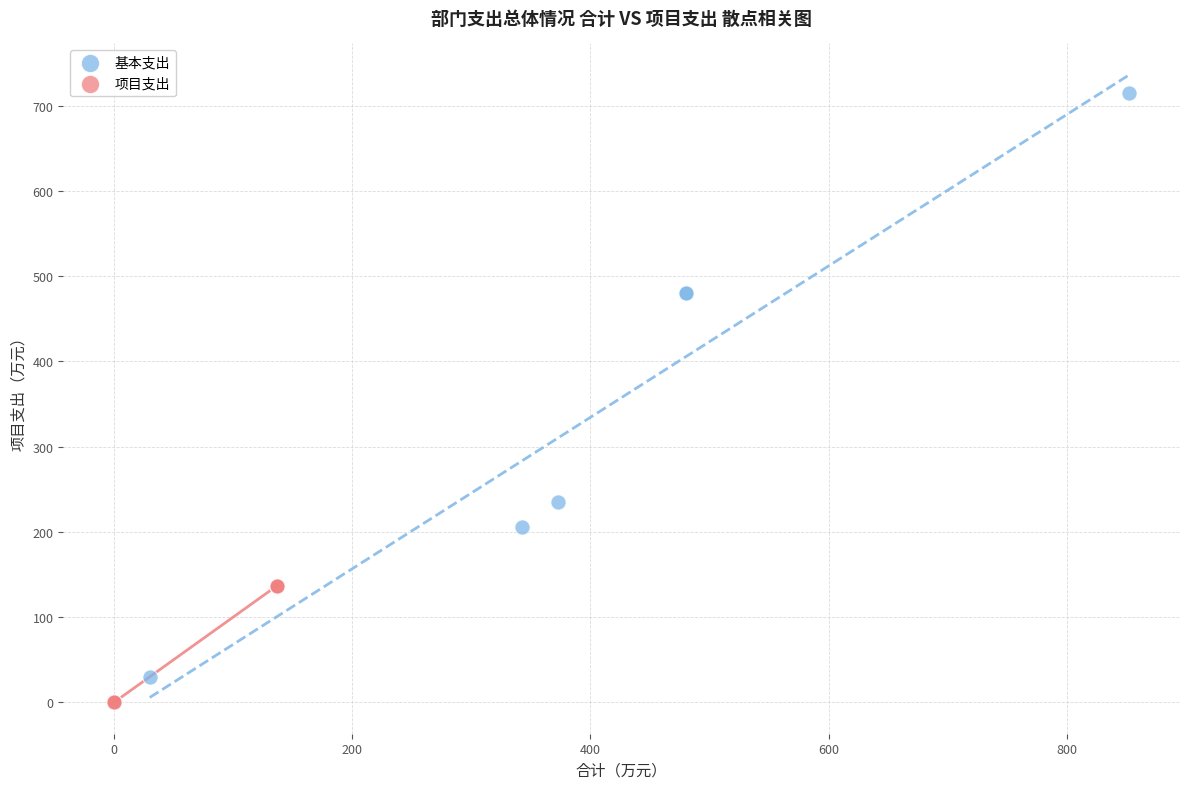

Which series has the widest spread of Y values?

基本支出